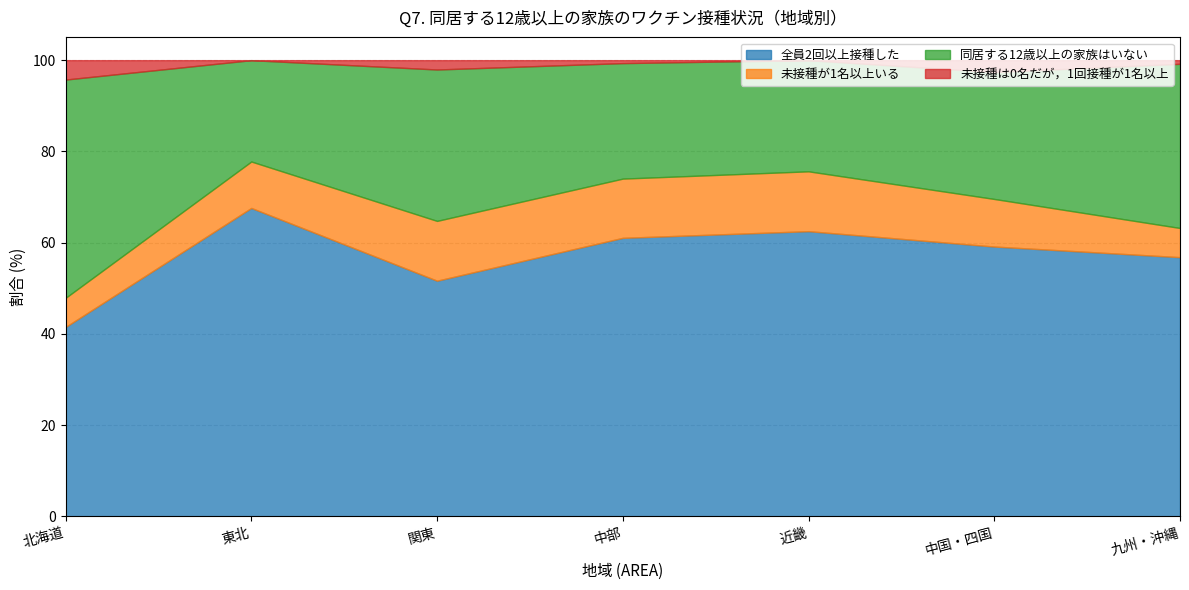

Is it true that 未接種は0名だが，1回接種が1名以上 equals 4.3 at 北海道?

True